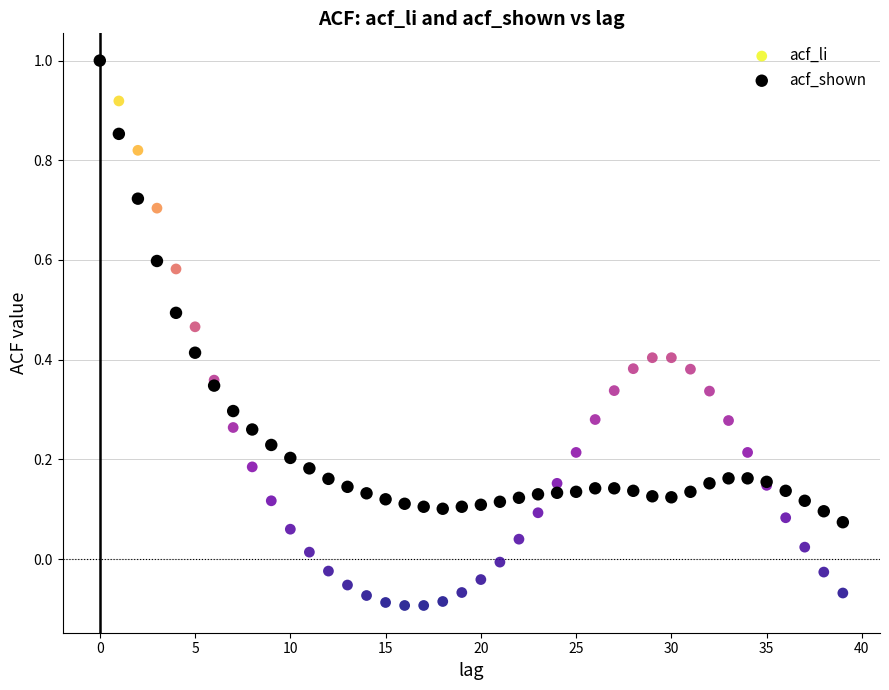

Which series has the largest Y range (max minus min)?

acf_li